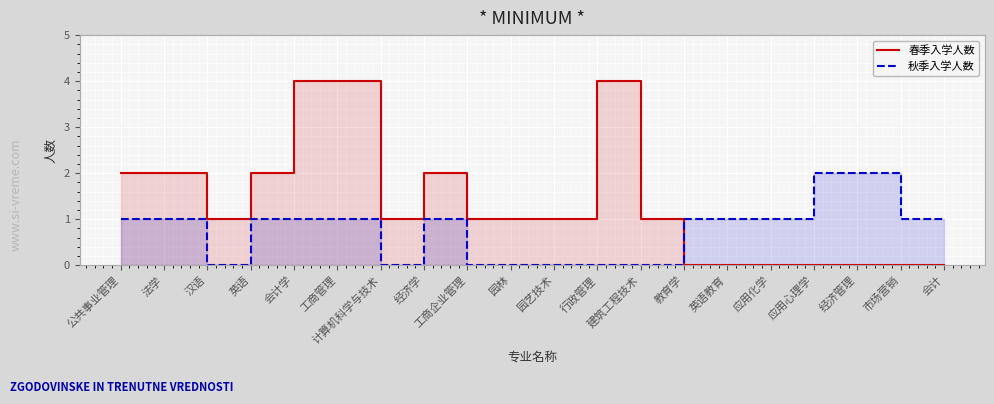

List the labels in order of 秋季入学人数 value, smallest first.

汉语, 计算机科学与技术, 工商企业管理, 园林, 园艺技术, 行政管理, 建筑工程技术, 公共事业管理, 法学, 英语, 会计学, 工商管理, 经济学, 教育学, 英语教育, 应用化学, 市场营销, 会计, 应用心理学, 经济管理